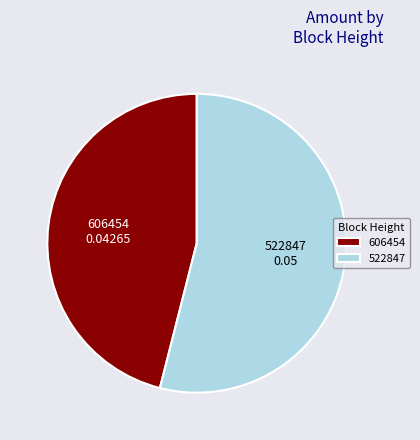

Rank the categories by value from lowest to highest.

606454, 522847